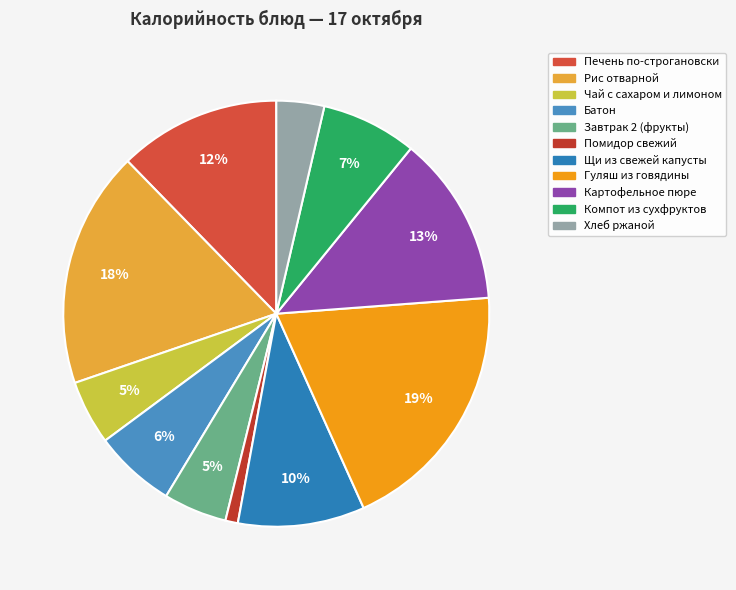

The Чай с сахаром и лимоном slice represents 1% of the pie. True or false?

False